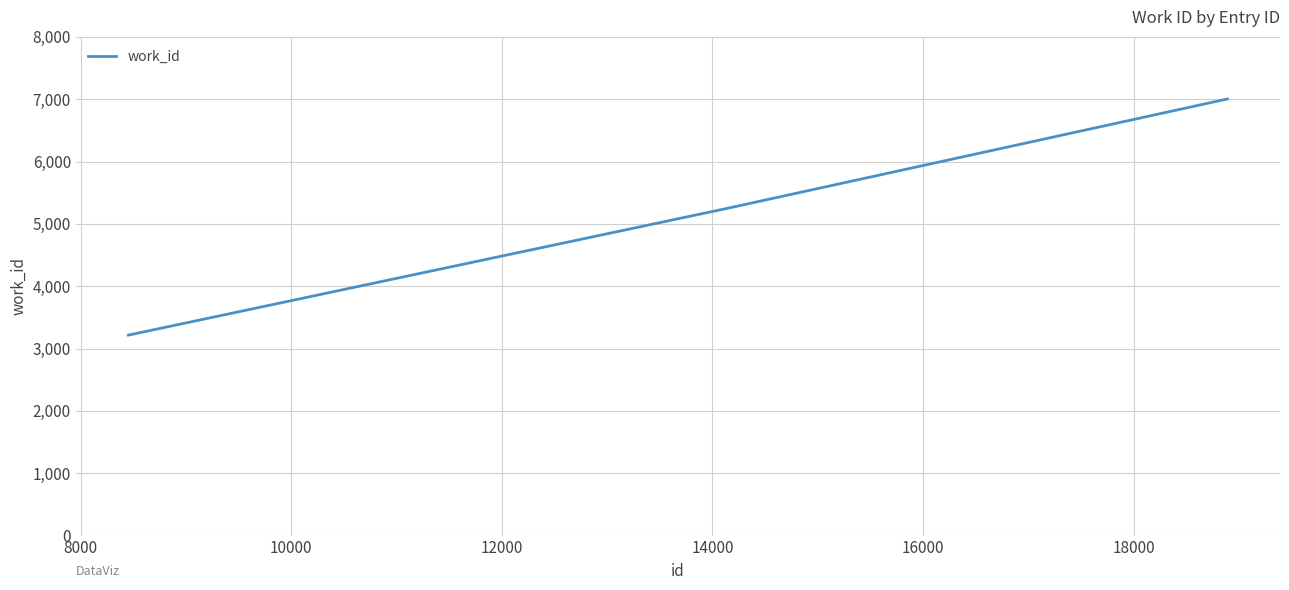

What is the smallest value displayed?

3216